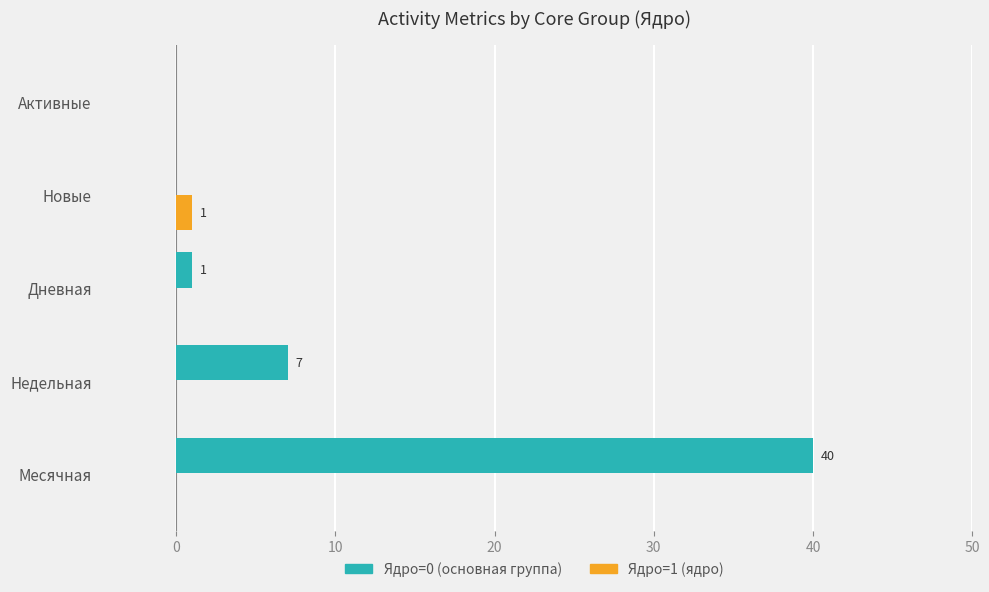

What is the maximum value shown in the chart?

40